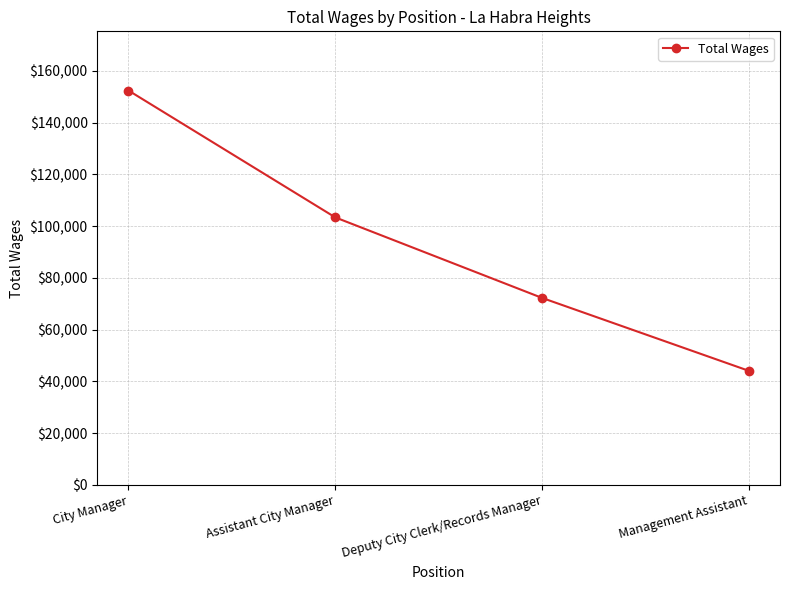

How many values are between 72252 and 152400?

3